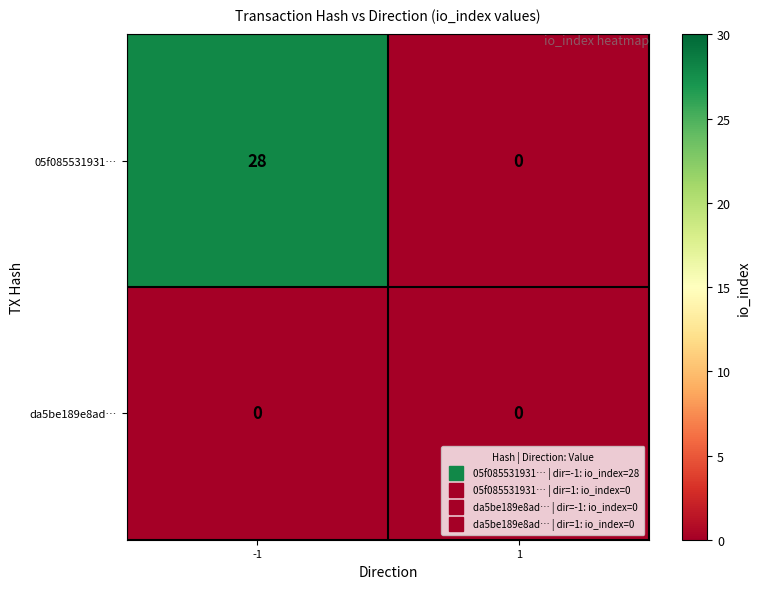

What is the greatest value displayed?

28